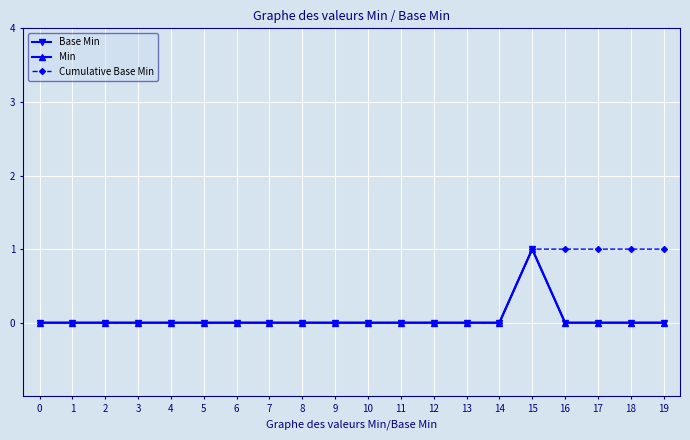

Rank the series by their maximum value, from lowest to highest.

Base Min, Min, Cumulative Base Min